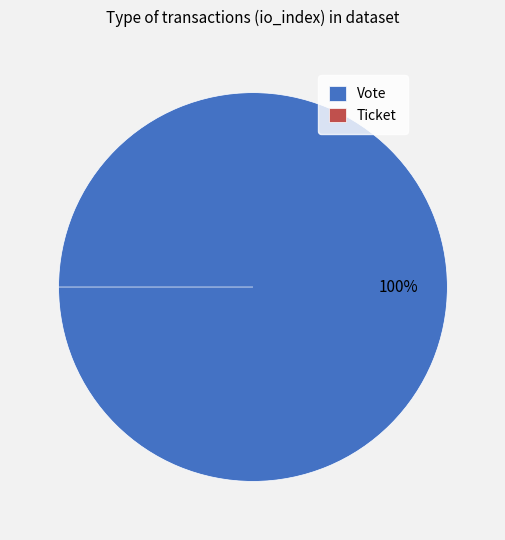

True or false: Ticket accounts for 15% of the total.

False